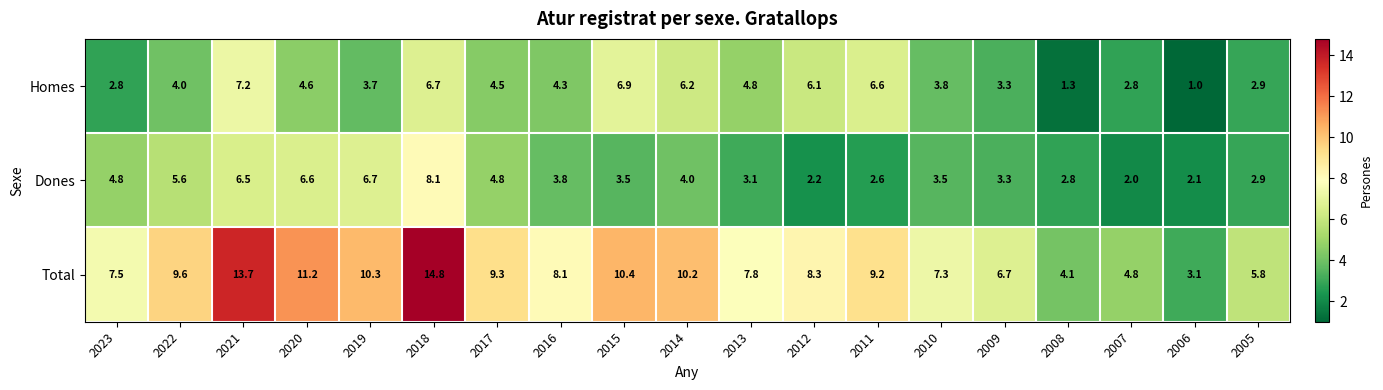

Rank the series at 2016 from highest to lowest value.

Total, Homes, Dones